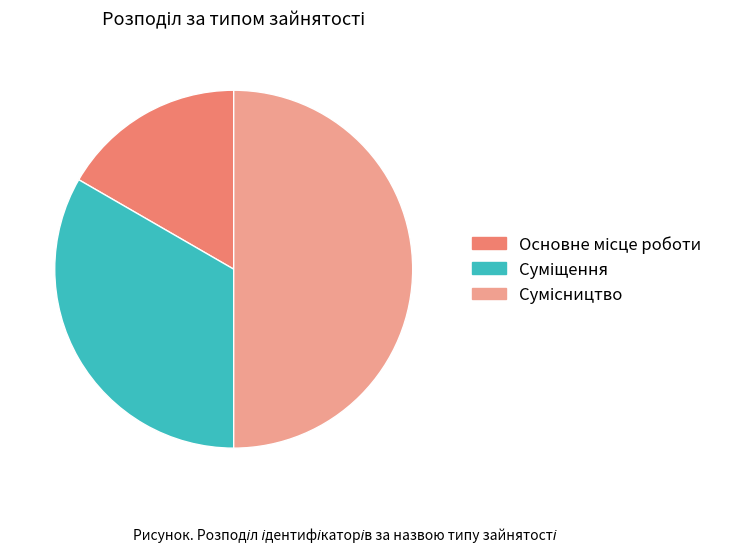

How many segments does this pie chart have?

3